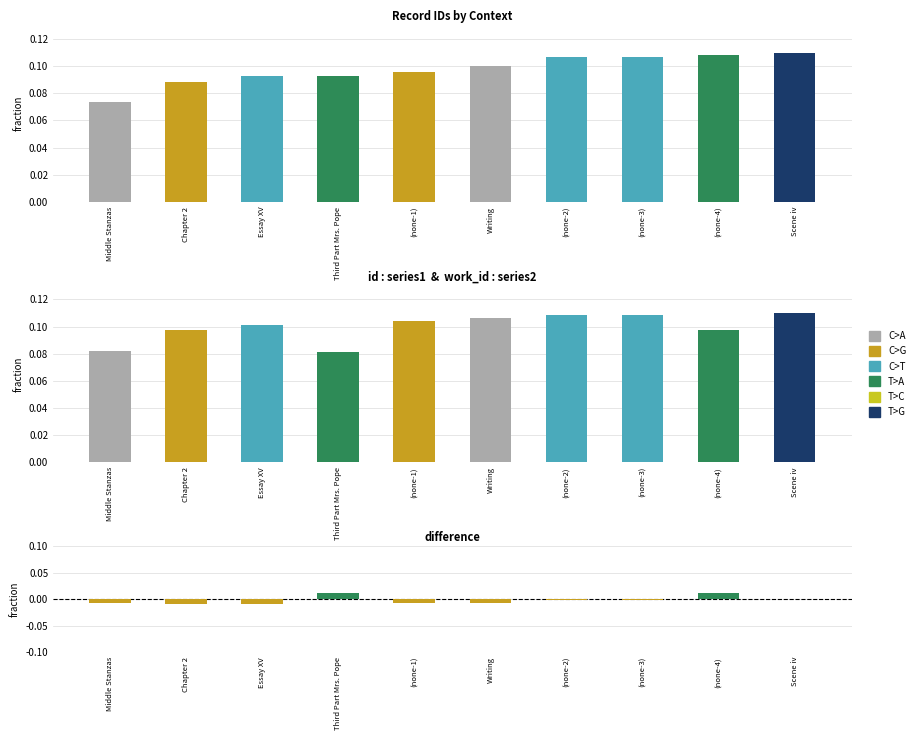

Which category has the highest value in the fraction series?

Scene iv